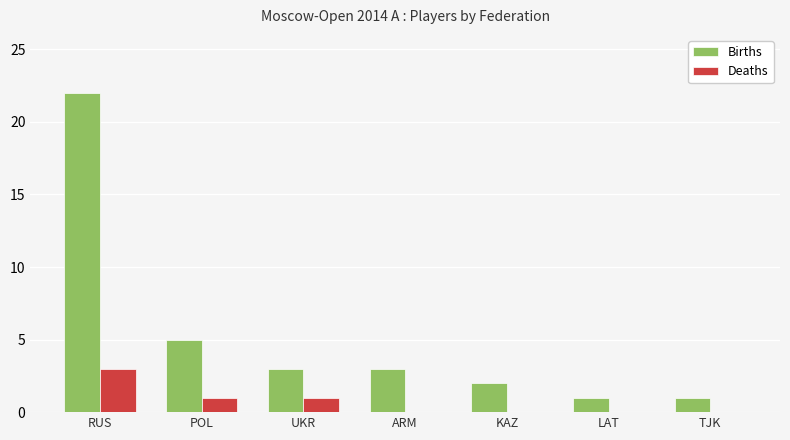

True or false: Births has a value of 1 at TJK.

True